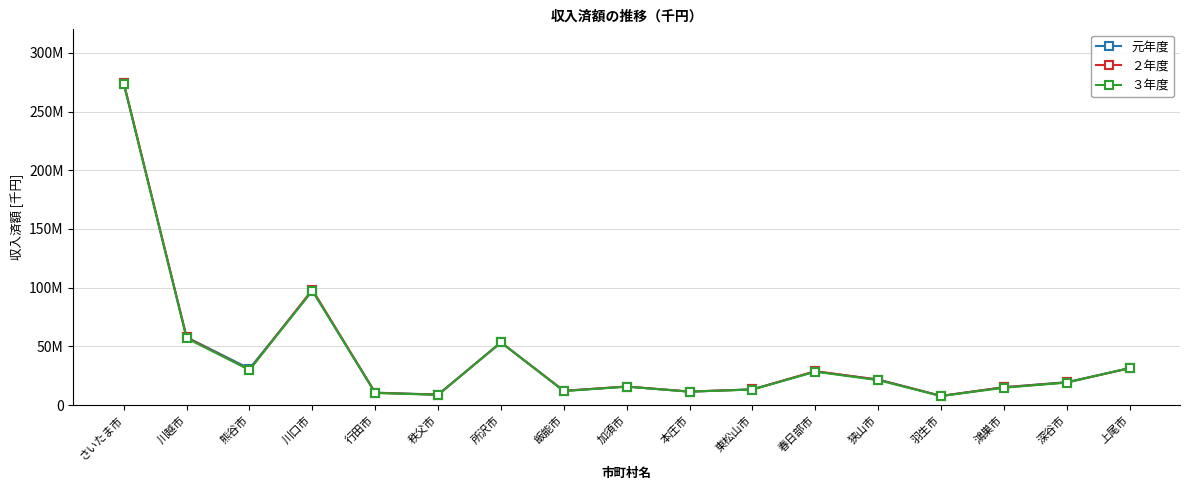

Is this an area chart (filled region under the line)?

No